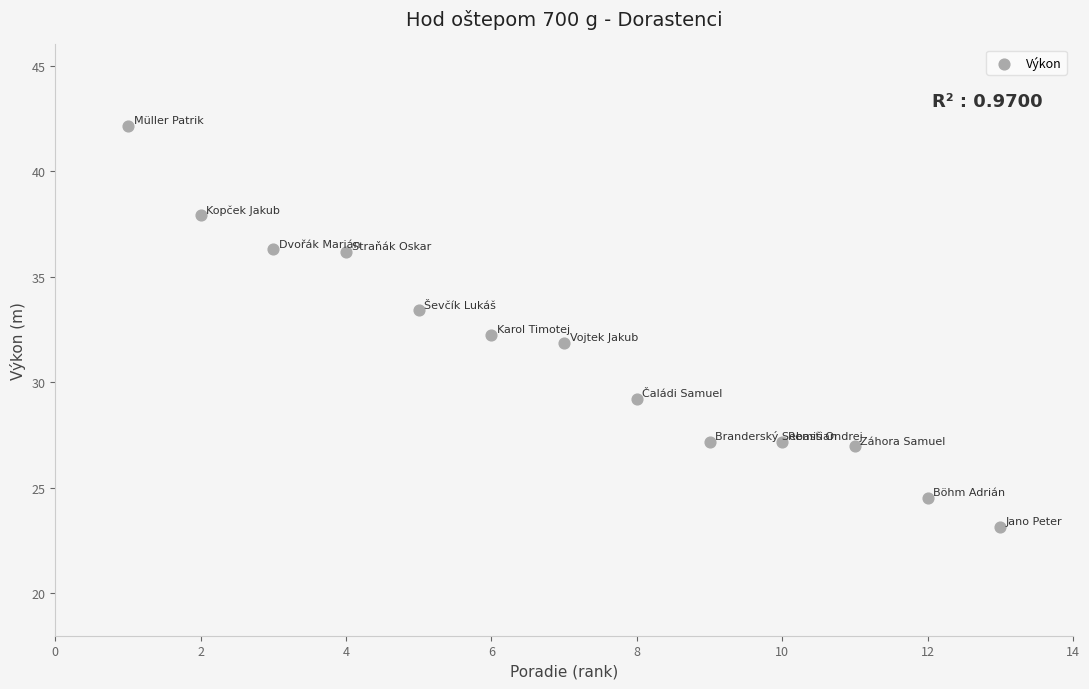

What is the range of X values (max minus min)?

12.0